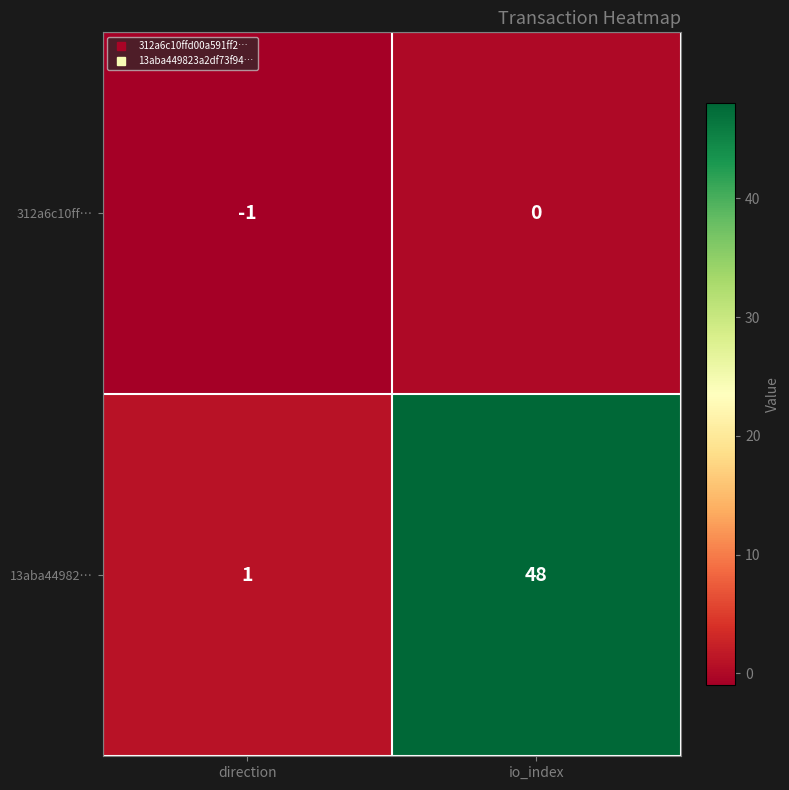

The 13aba44982… series shows 2 at direction. True or false?

False